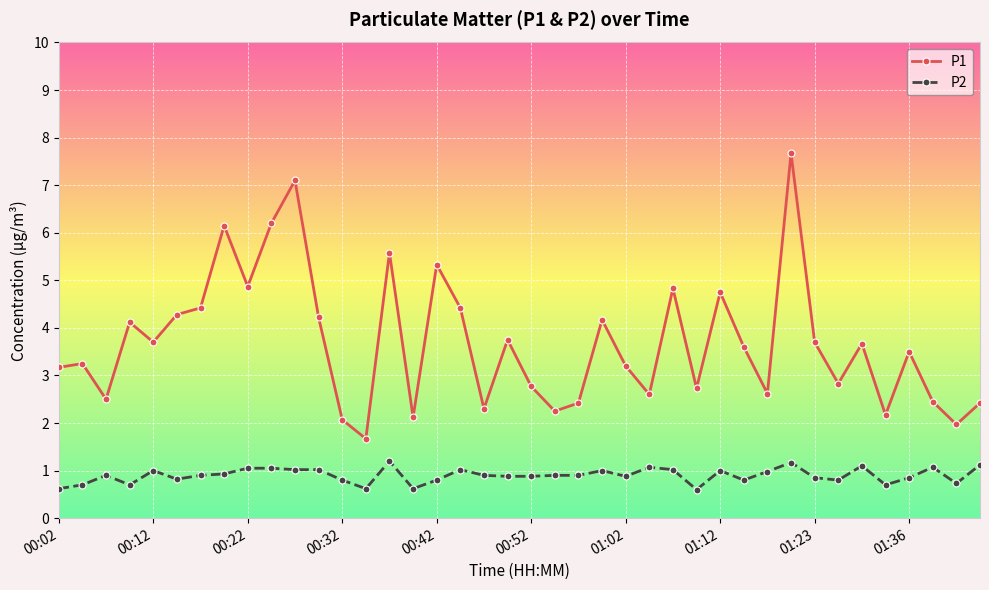

What is the difference between the maximum and minimum values in the P2 series?

0.6